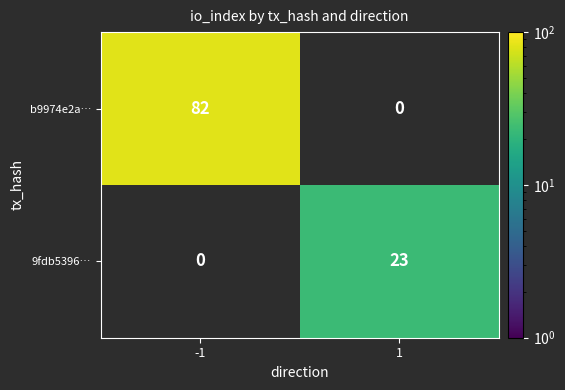

List the series in order of their overall mean, lowest first.

9fdb5396…, b9974e2a…